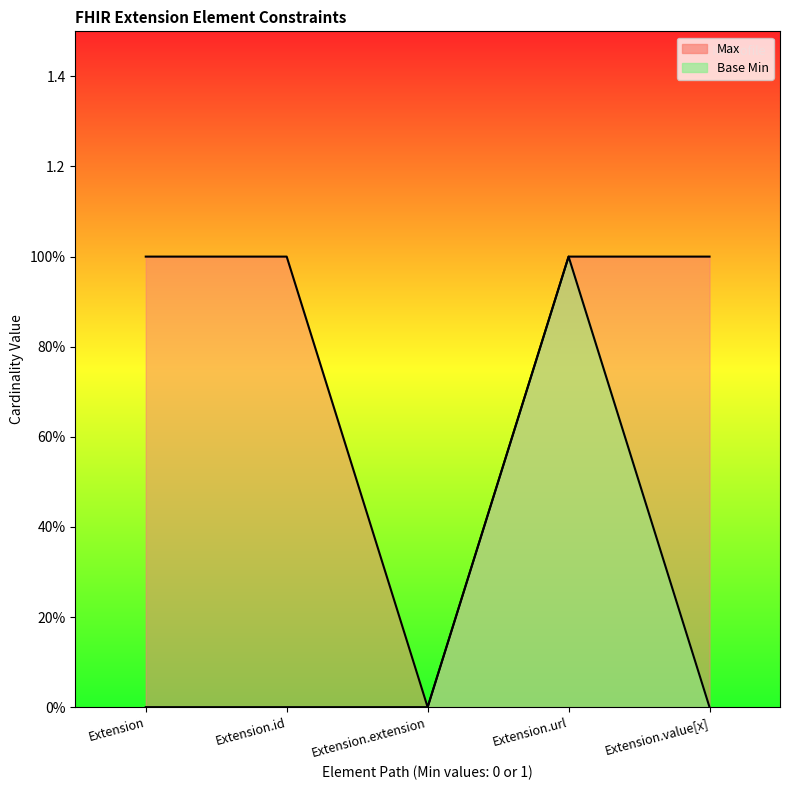

True or false: Max and Base Min intersect in this chart.

False